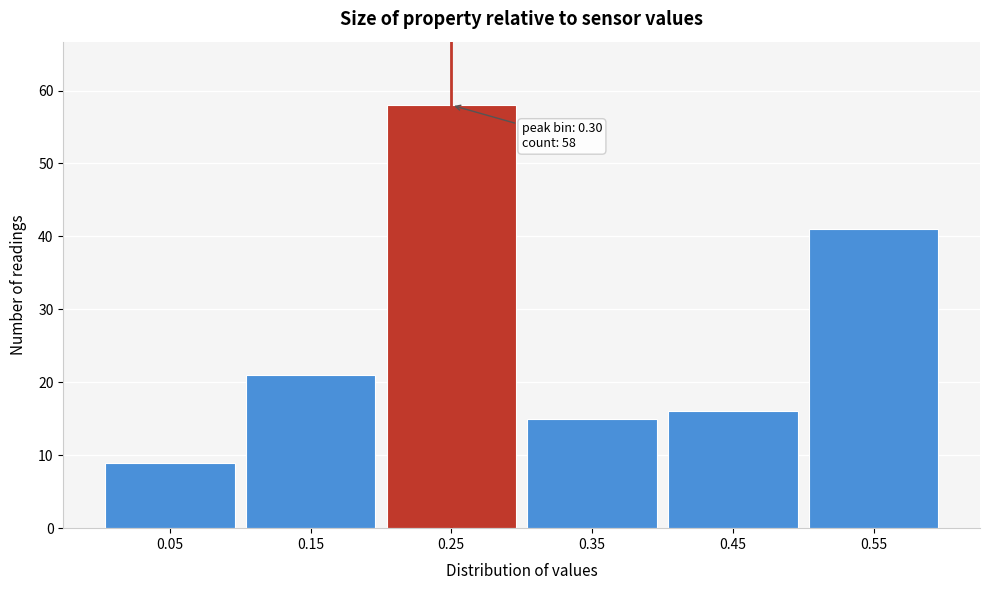

Reading left to right, list all the values displayed in this chart.

9	21	58	15	16	41